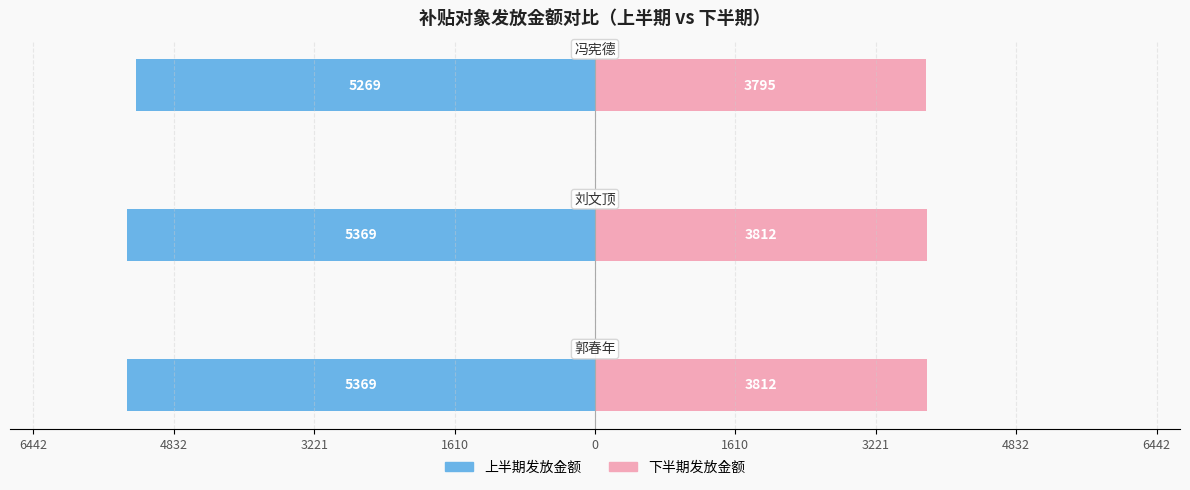

Reading right to left, transcribe all the data shown in this chart.

上半期发放金额: 4832=-5269	3221=-5369	1610=-5369
下半期发放金额: 4832=3795	3221=3812	1610=3812